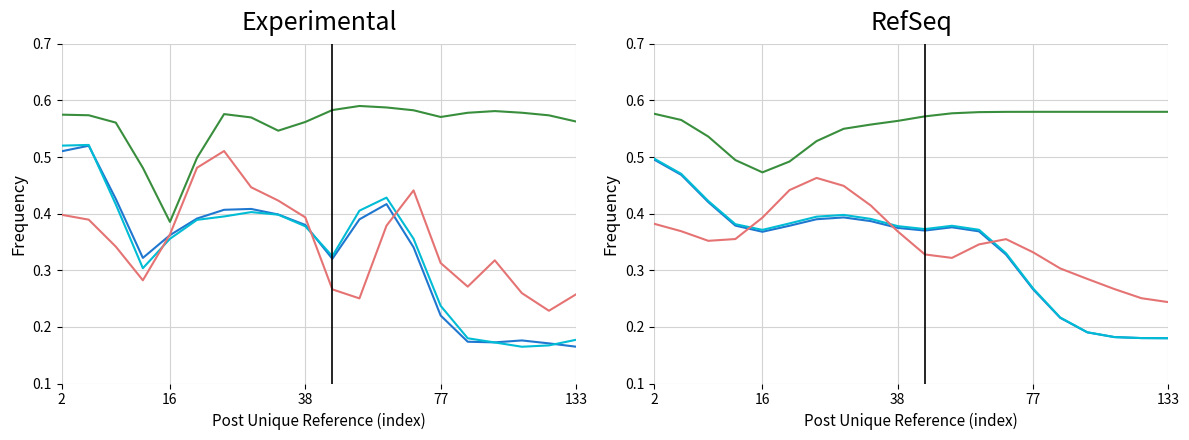

At which category is the sum across all series the highest?

2